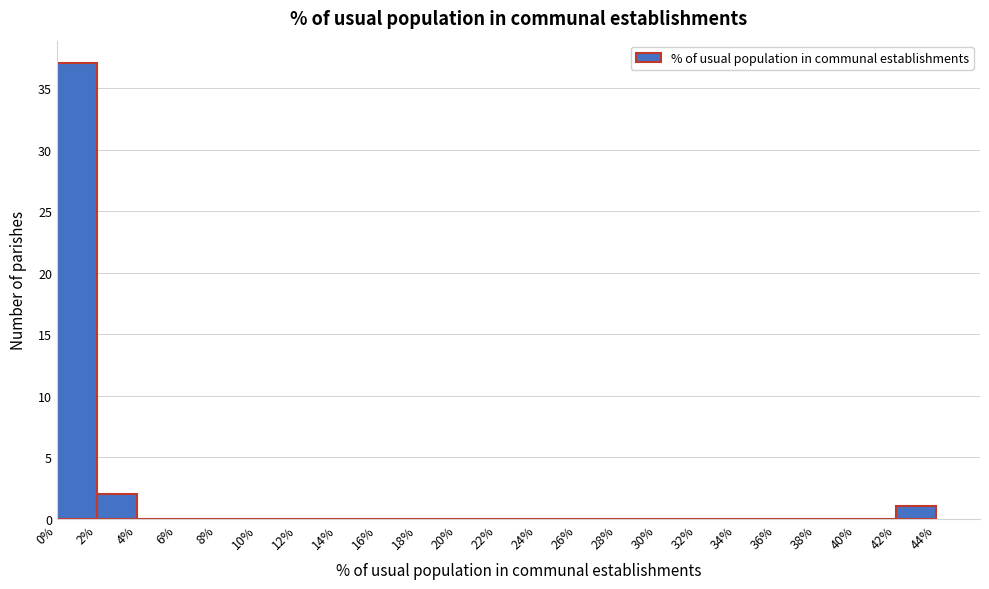

Reading left to right, list every bar in this chart as the range it spans on the x-axis followed by its height. The values are not printed on the chart, so give them approximately, as read against the axis.

0% to 2%: 37
2% to 4%: 2
4% to 6%: 0
6% to 8%: 0
8% to 10%: 0
10% to 12%: 0
12% to 14%: 0
14% to 16%: 0
16% to 18%: 0
18% to 20%: 0
20% to 22%: 0
22% to 24%: 0
24% to 26%: 0
26% to 28%: 0
28% to 30%: 0
30% to 32%: 0
32% to 34%: 0
34% to 36%: 0
36% to 38%: 0
38% to 40%: 0
40% to 42%: 0
42% to 44%: 1